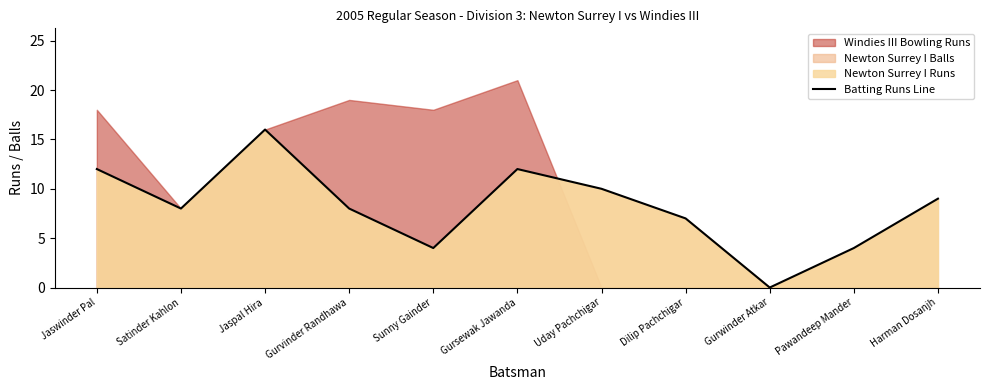

Is it true that the value at Jaswinder Pal is 16?

False